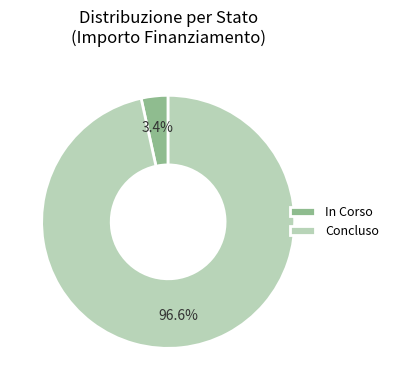

What is the largest slice in the pie chart?

Concluso